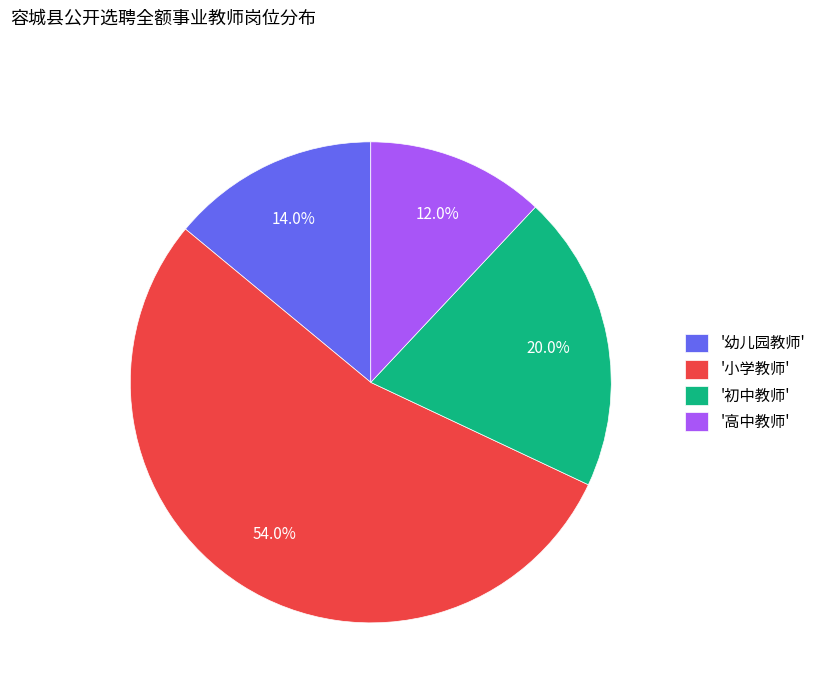

How many slices are in this pie chart?

4